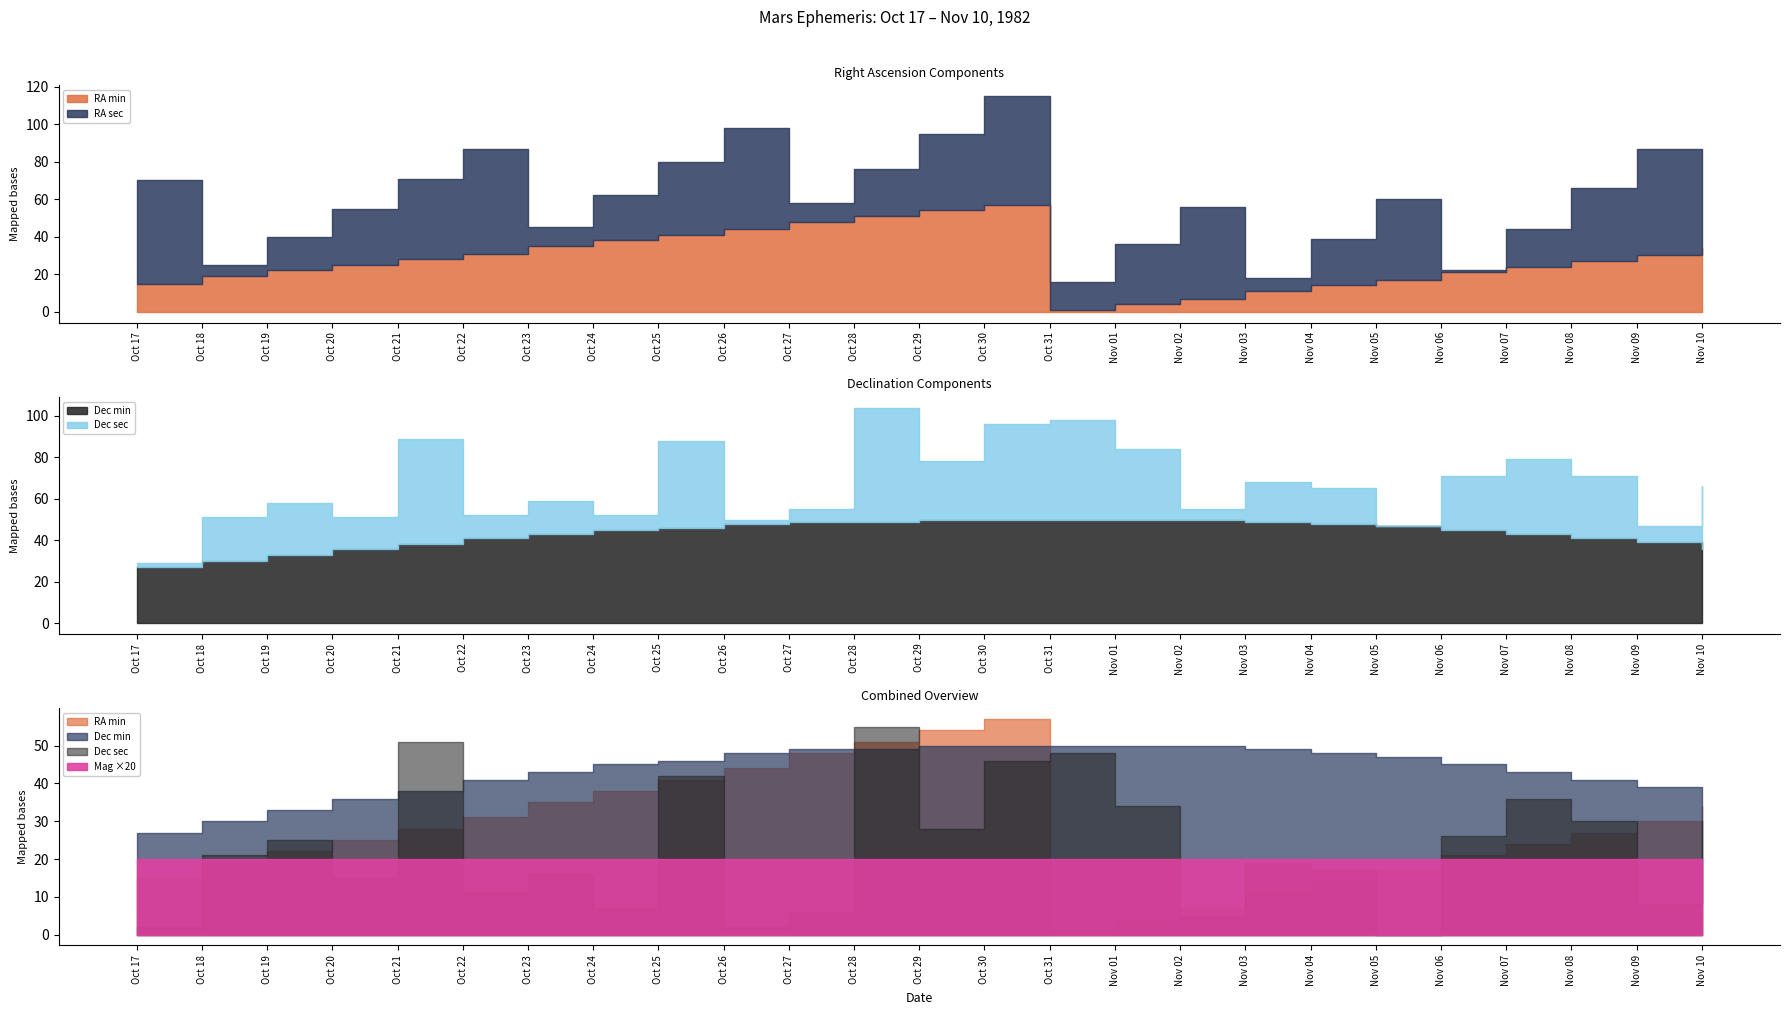

Which series has the largest range (max minus min)?

RA sec